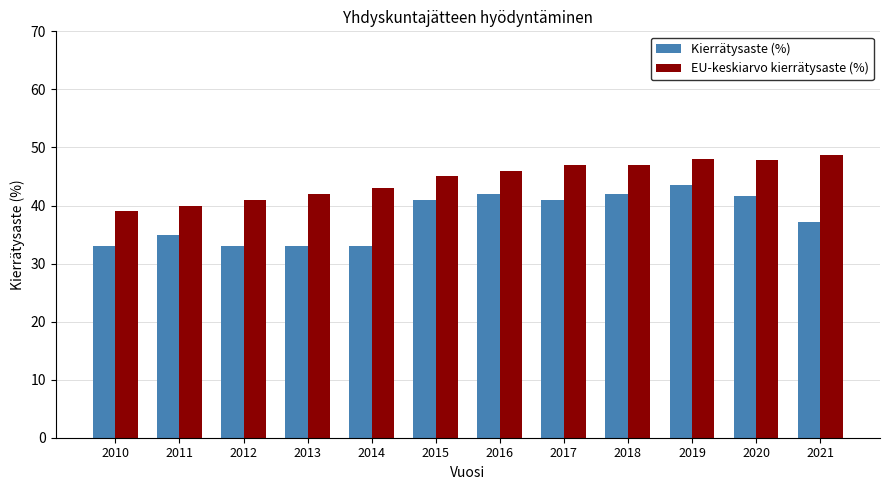

Is it true that EU-keskiarvo kierrätysaste (%) equals 47.0 at 2018?

True